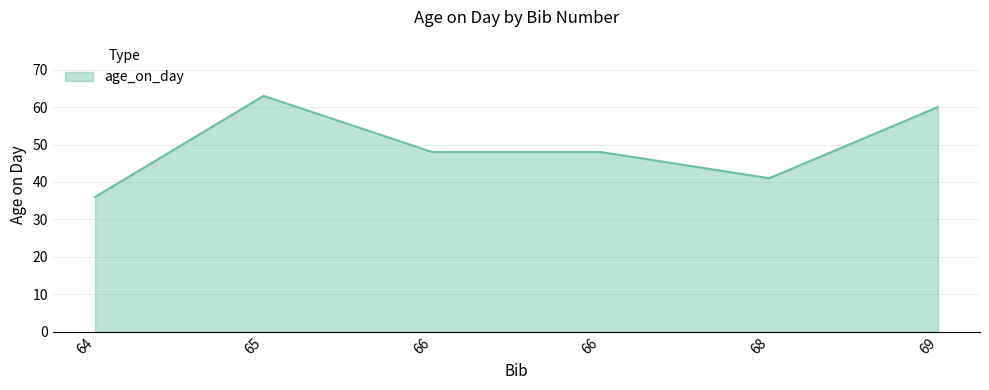

What is the greatest value displayed?

63